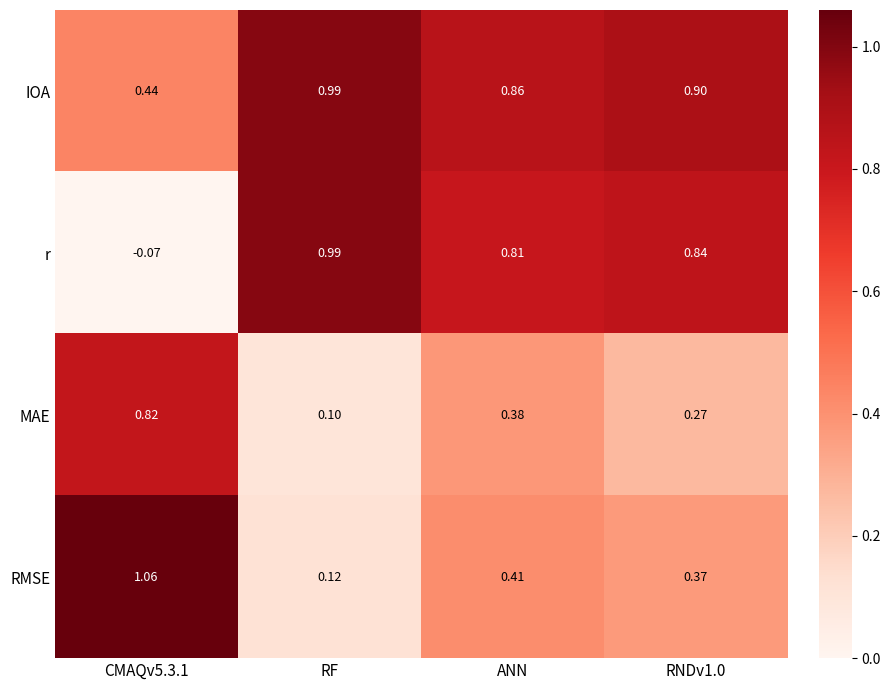

Is the value of MAE at RF greater than the value of r at CMAQv5.3.1?

Yes